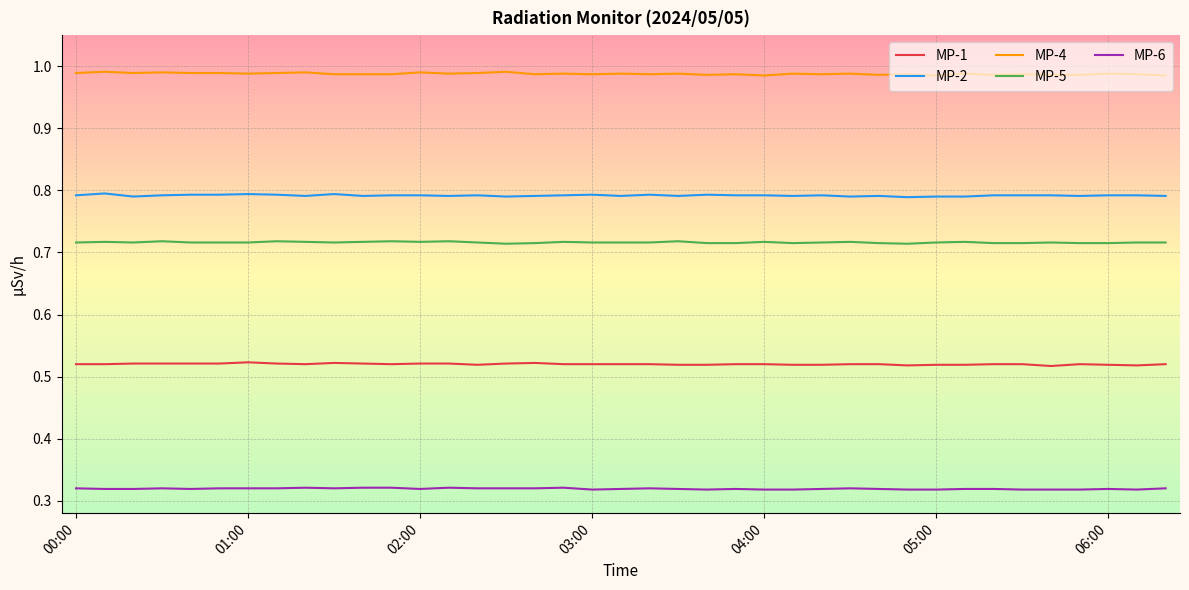

True or false: MP-4 and MP-2 intersect in this chart.

False